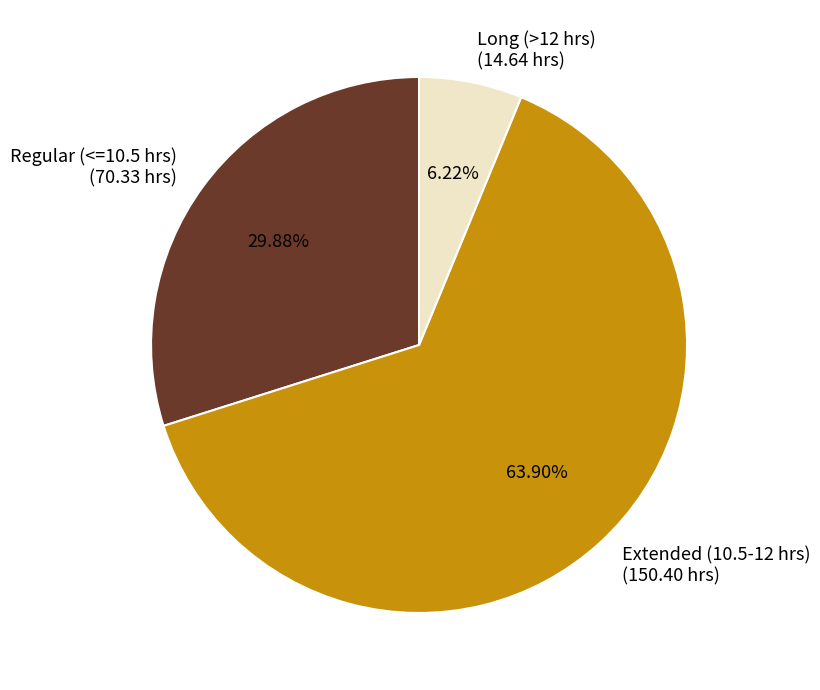

Approximately how many times larger is the value at Regular (<=10.5 hrs) (70.33 hrs) compared to Extended (10.5-12 hrs) (150.40 hrs)?

0.5